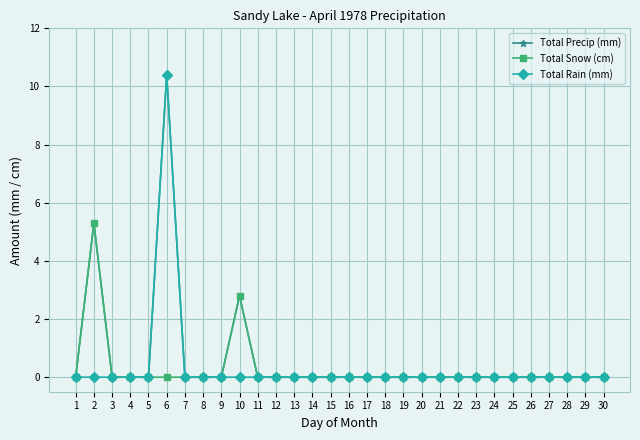

What are all the series names shown in the legend?

Total Precip (mm), Total Snow (cm), Total Rain (mm)